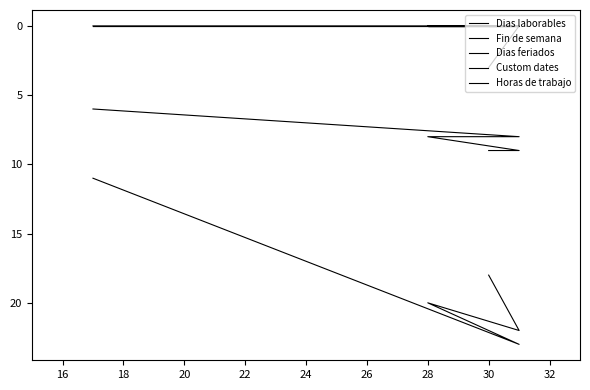

Is it true that Dias feriados equals -1 at 20?

False